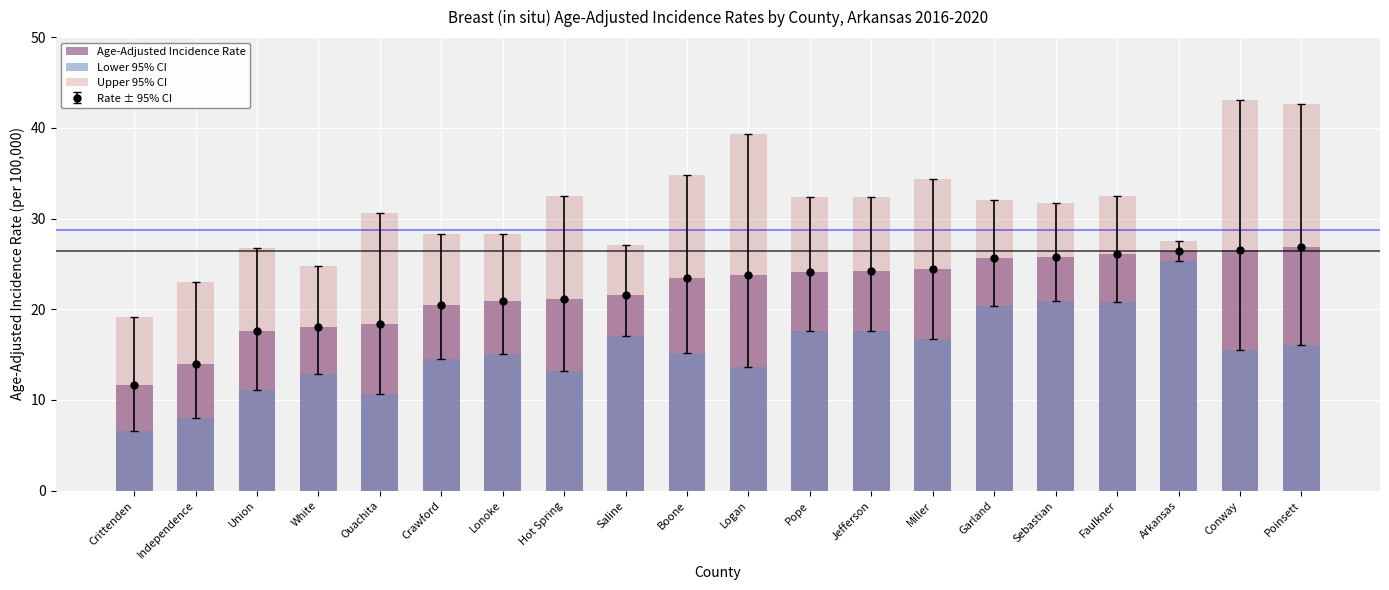

Reading left to right, transcribe all the data shown in this chart.

Age-Adjusted Incidence Rate: 11.7	14.0	17.6	18.1	18.4	20.5	20.9	21.1	21.6	23.5	23.8	24.1	24.2	24.4	25.7	25.8	26.1	26.4	26.5	26.9
Lower 95% CI: 6.6	8.0	11.1	12.9	10.7	14.5	15.1	13.2	17.1	15.2	13.6	17.6	17.6	16.7	20.4	20.9	20.8	25.3	15.5	16.1
Upper 95% CI: 19.1	23.0	26.8	24.8	30.6	28.3	28.3	32.5	27.1	34.8	39.3	32.4	32.4	34.4	32.0	31.7	32.5	27.5	43.1	42.6